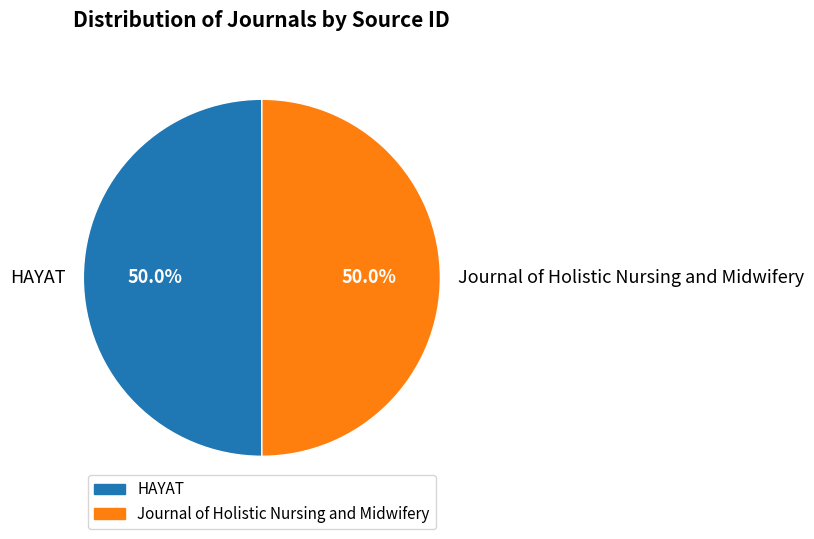

How much of the chart is everything except Journal of Holistic Nursing and Midwifery?

50.0%